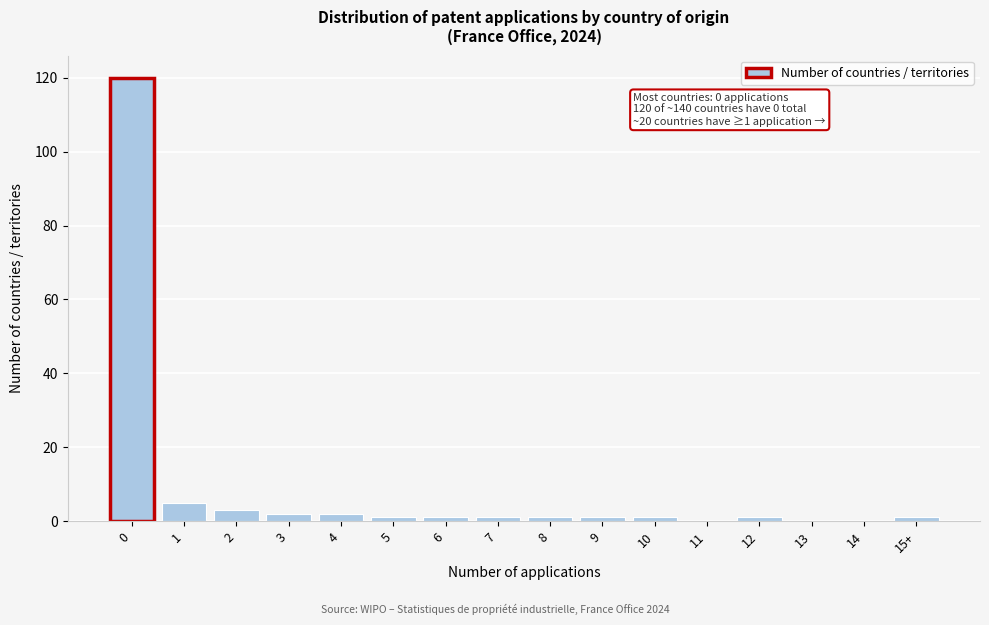

Reading right to left, what are all the values shown in this chart?

15+=1	14=0	13=0	12=1	11=0	10=1	9=1	8=1	7=1	6=1	5=1	4=2	3=2	2=3	1=5	0=120